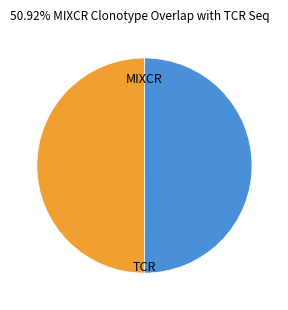

How many slices are in this pie chart?

2